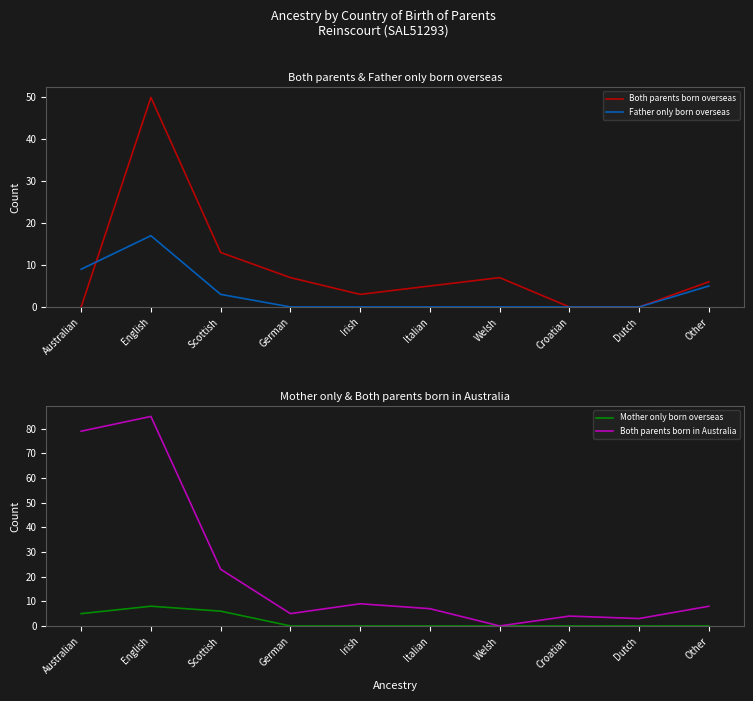

Reading right to left, what are all the values shown in this chart?

Both parents born overseas: Other=6	Dutch=0	Croatian=0	Welsh=7	Italian=5	Irish=3	German=7	Scottish=13	English=50	Australian=0
Father only born overseas: Other=5	Dutch=0	Croatian=0	Welsh=0	Italian=0	Irish=0	German=0	Scottish=3	English=17	Australian=9
Mother only born overseas: Other=0	Dutch=0	Croatian=0	Welsh=0	Italian=0	Irish=0	German=0	Scottish=6	English=8	Australian=5
Both parents born in Australia: Other=8	Dutch=3	Croatian=4	Welsh=0	Italian=7	Irish=9	German=5	Scottish=23	English=85	Australian=79